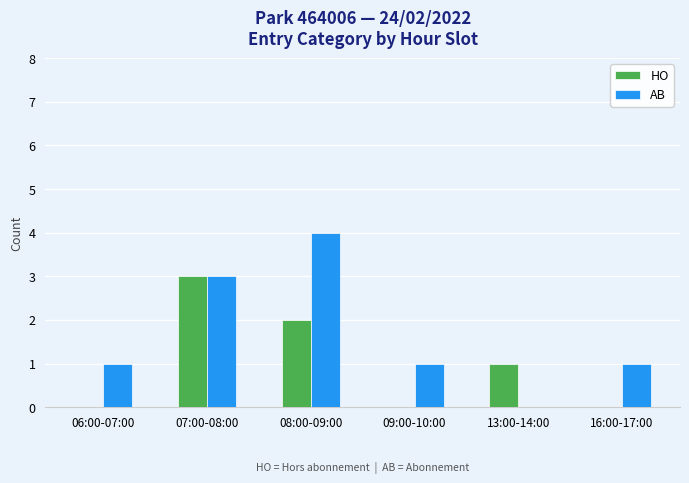

What is the sum of all AB values?

10